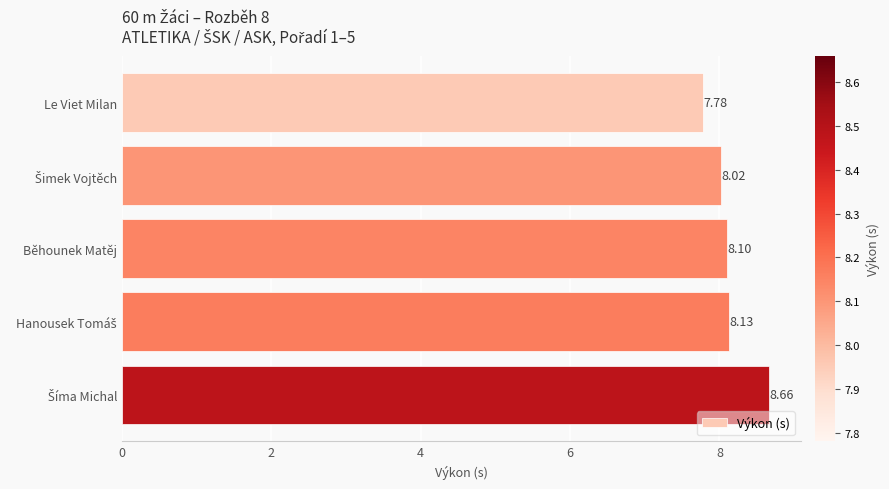

What is the change in value from Le Viet Milan to Běhounek Matěj?

+0.3